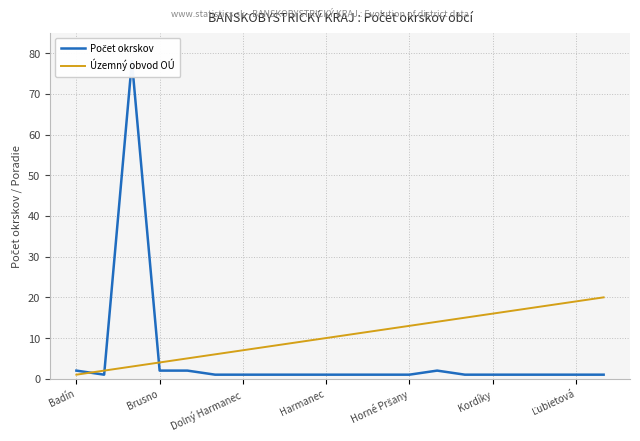

Between Brusno and Kordíky, which series saw the biggest shift?

Územný obvod OÚ